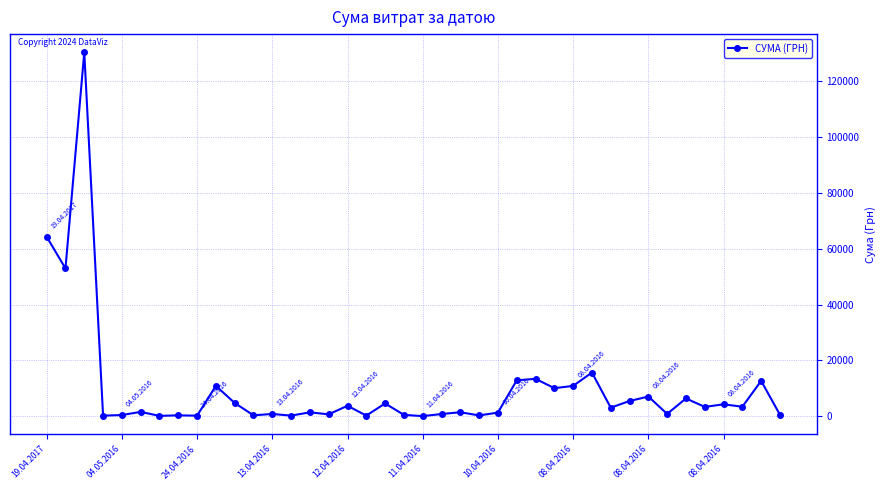

True or false: the data has more than 1 interior local peaks.

True